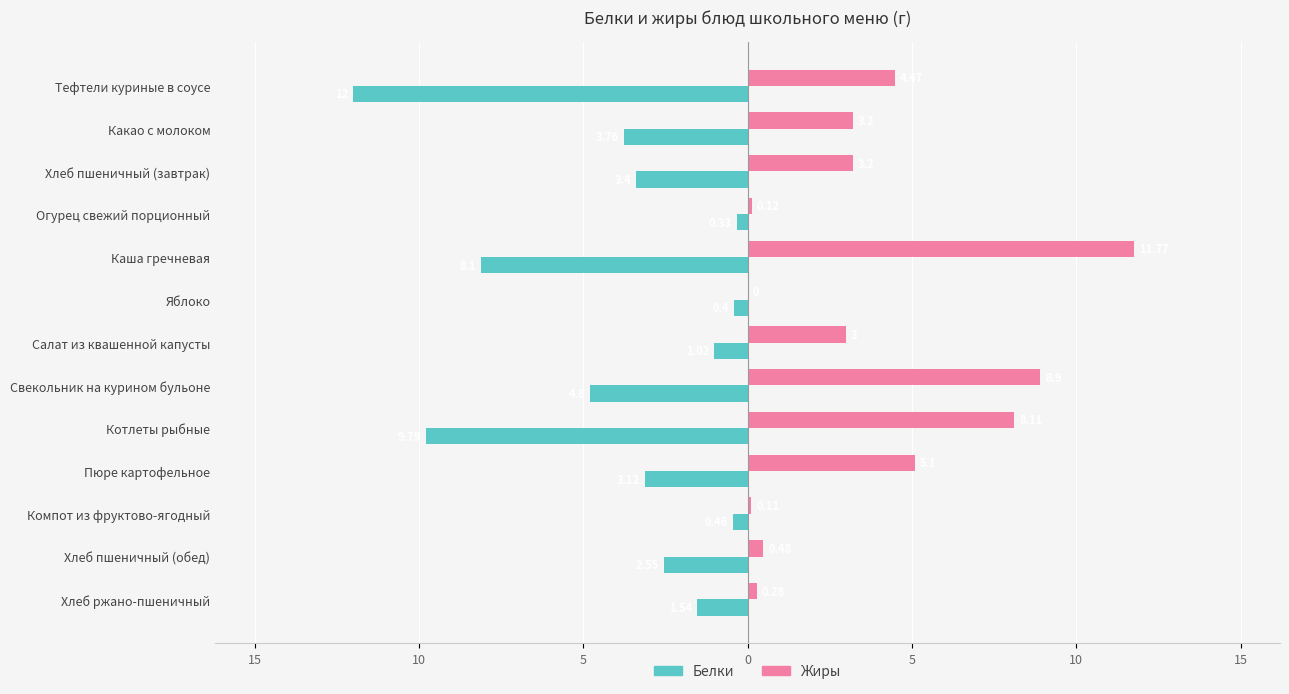

What are all the series names shown in the legend?

Белки, Жиры